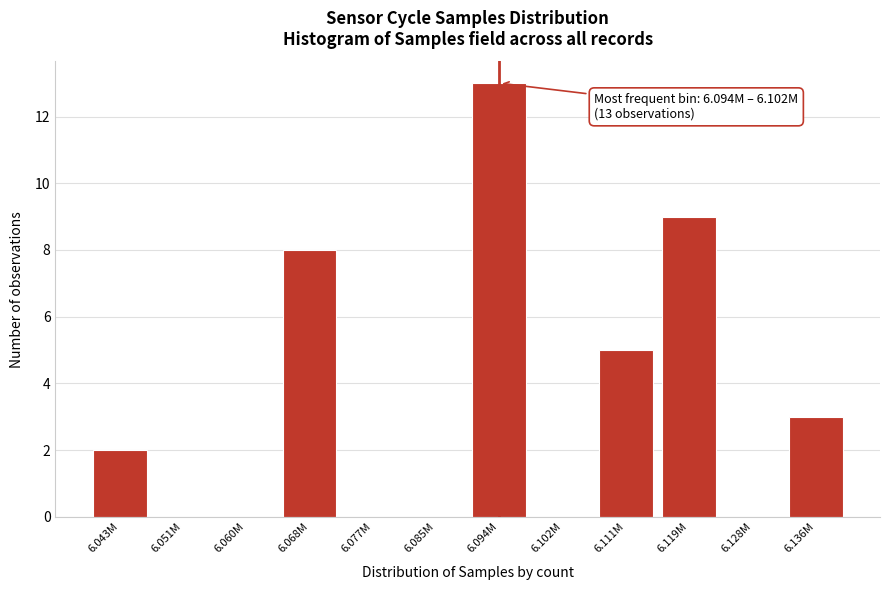

Reading right to left, extract all data points from this chart.

6.136M=3	6.128M=0	6.119M=9	6.111M=5	6.102M=0	6.094M=13	6.085M=0	6.077M=0	6.068M=8	6.060M=0	6.051M=0	6.043M=2